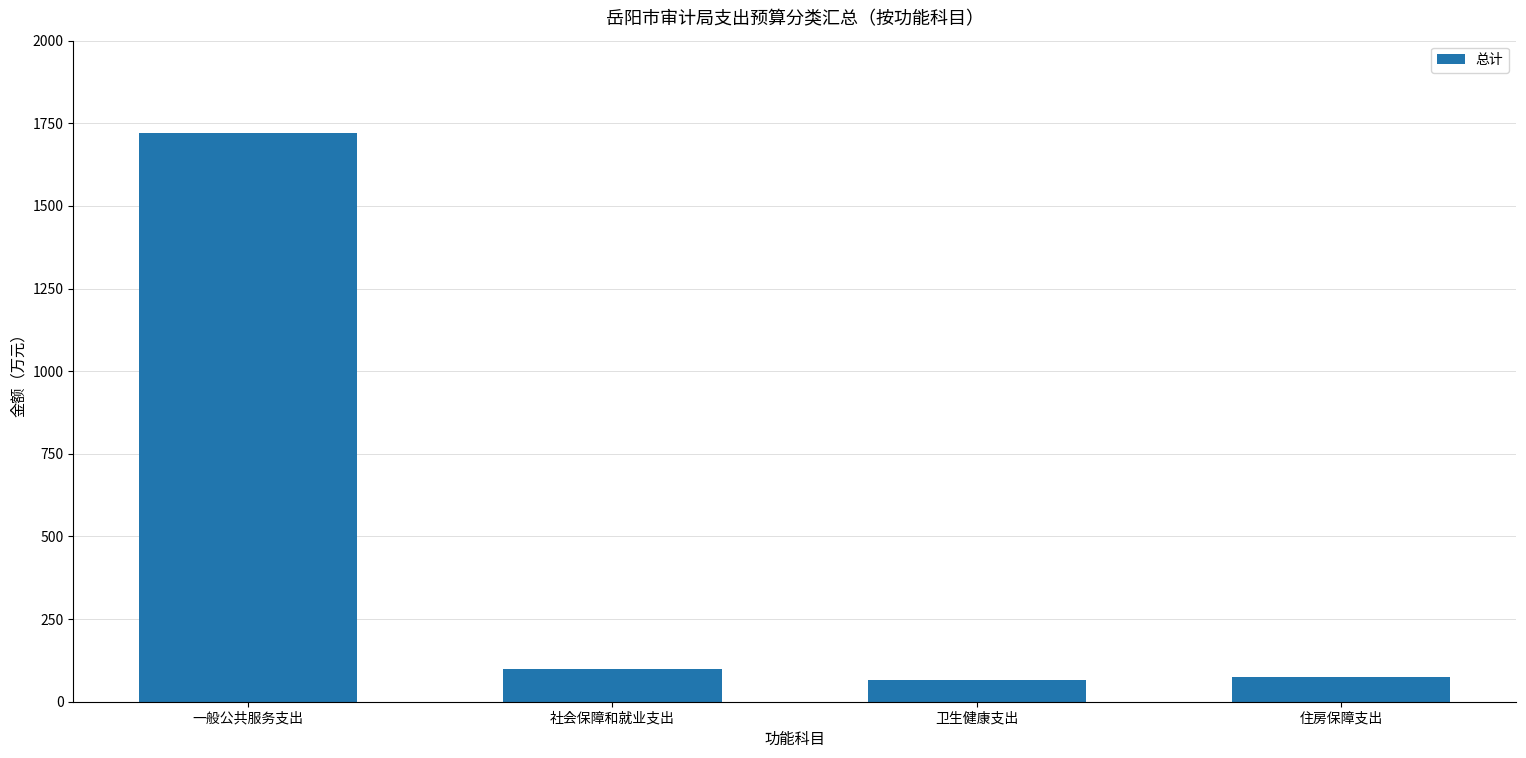

What is the label of the 1st bar from the left?

一般公共服务支出